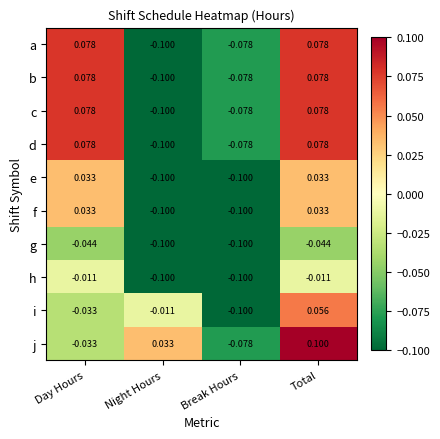

At which label does i reach its peak?

Total